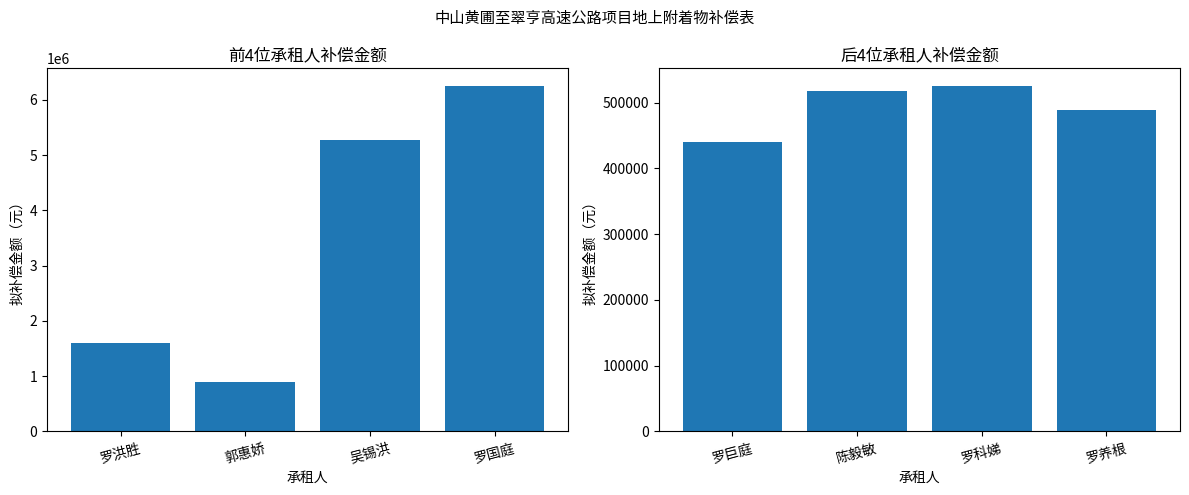

What is the highest value of the 拟补偿金额（元）（后4） series?

525804.0